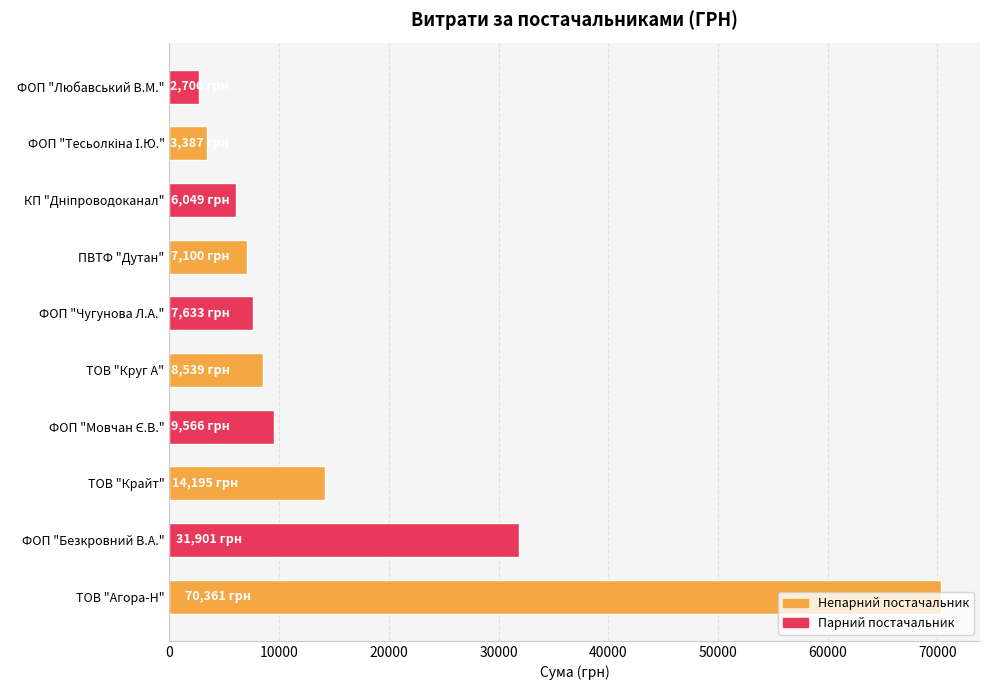

What is the average value?

16143.6